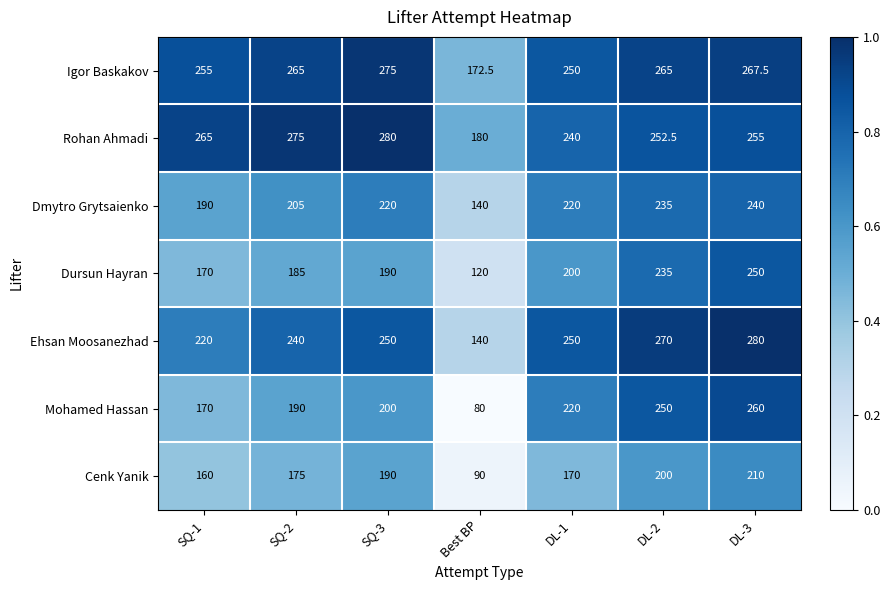

True or false: Dursun Hayran has a value of 250.0 at DL-3.

True